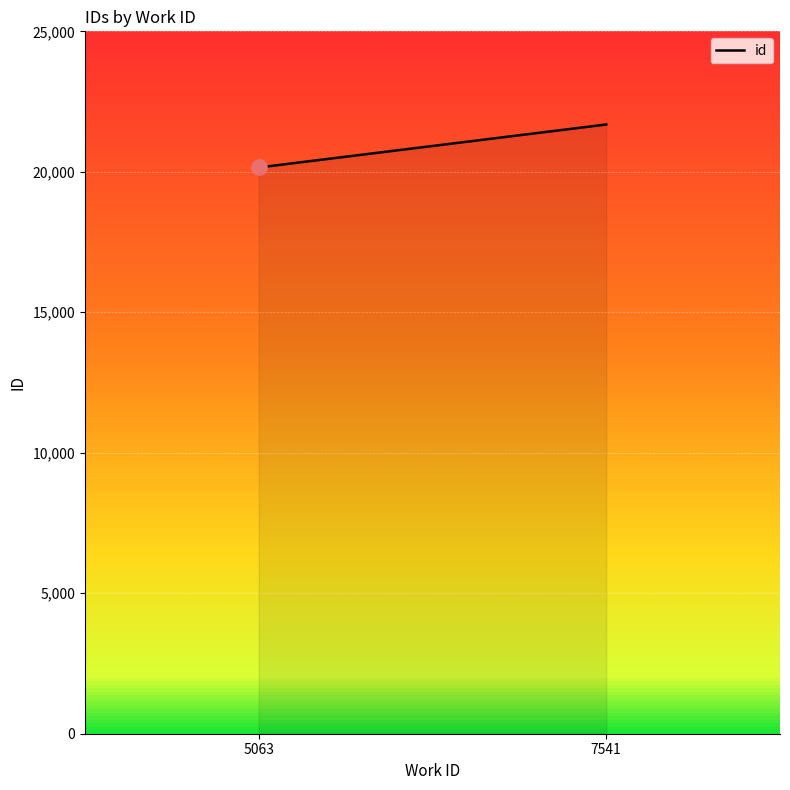

Approximately how many times larger is the value at 5063 compared to 7541?

0.9